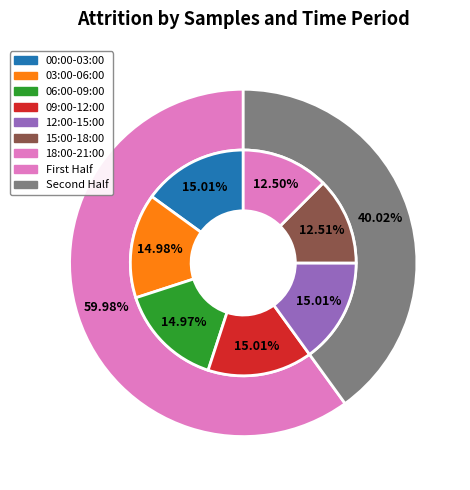

The 22 slice represents 17% of the pie. True or false?

False